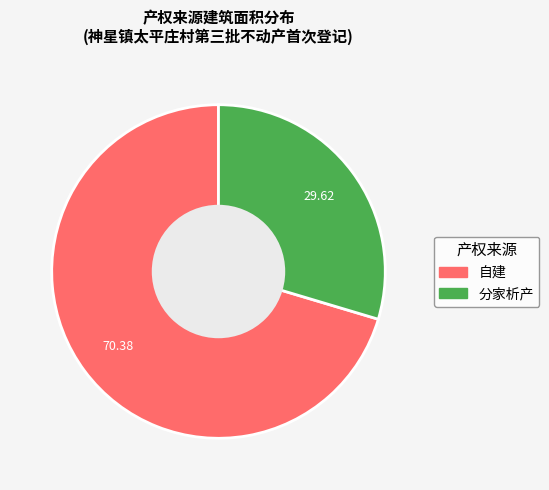

Is there a majority slice in this chart?

Yes